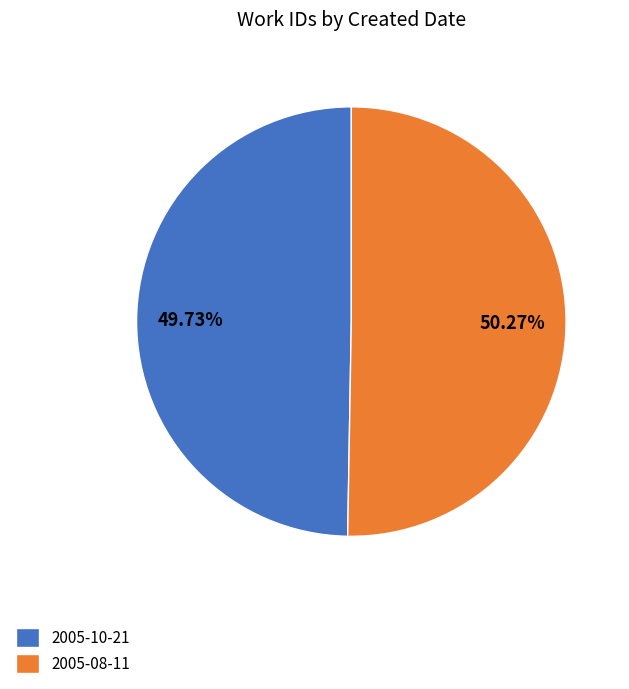

Combined, do 2005-10-21 and 2005-08-11 account for over 50%?

Yes